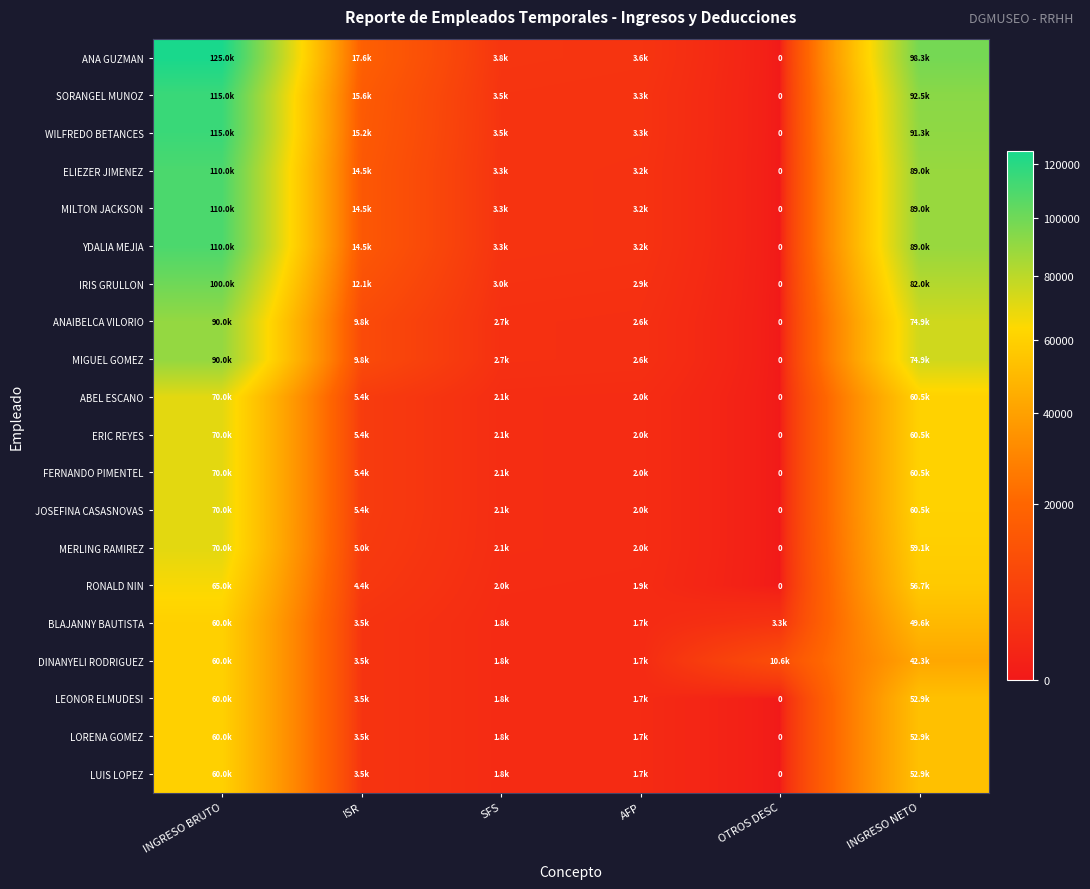

True or false: LUIS LOPEZ has a value of 1824.0 at SFS.

True